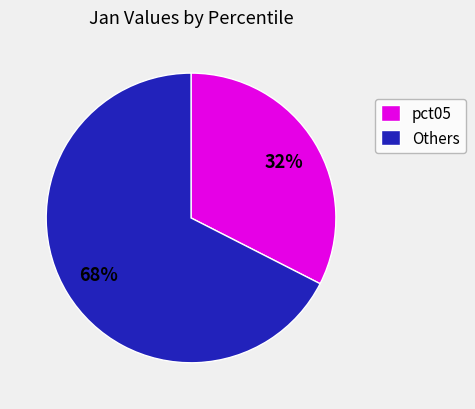

Between Others and pct05, which is larger?

Others